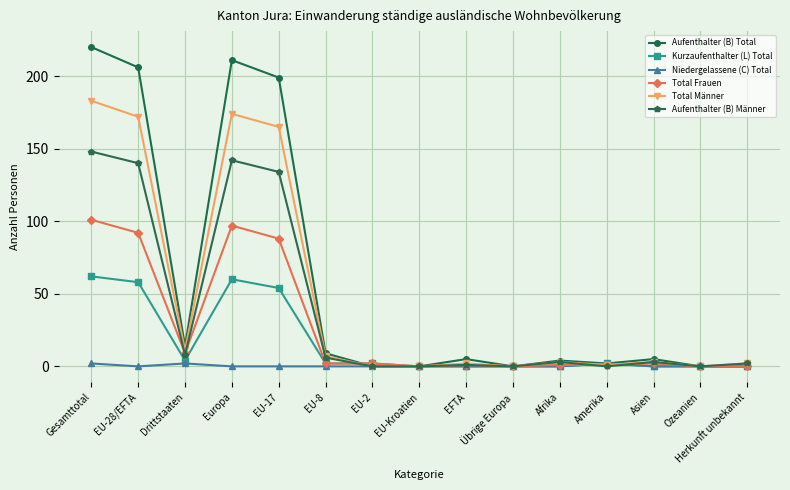

What are all the series names shown in the legend?

Aufenthalter (B) Total, Kurzaufenthalter (L) Total, Niedergelassene (C) Total, Total Frauen, Total Männer, Aufenthalter (B) Männer